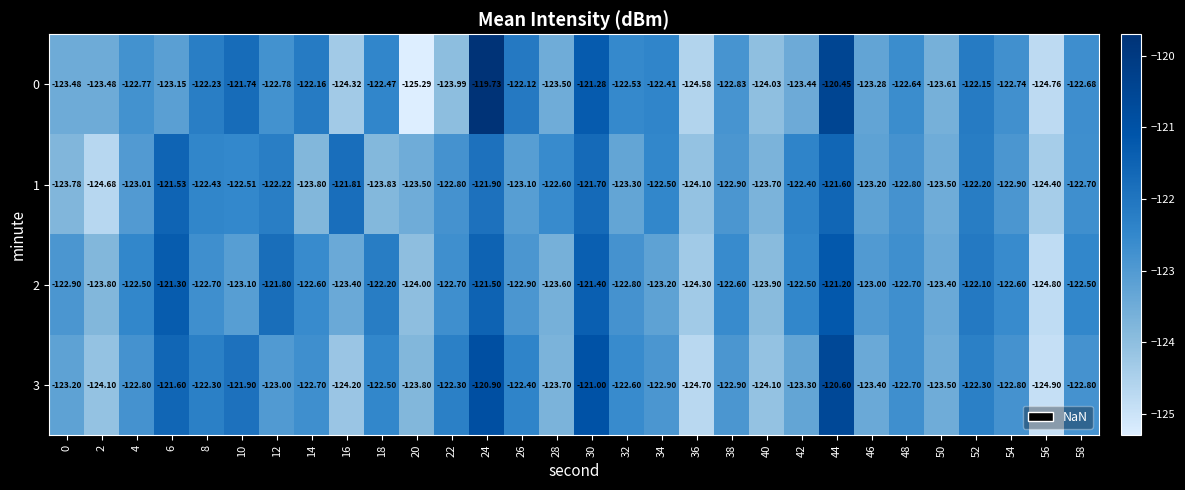

How many series are shown in this chart?

4